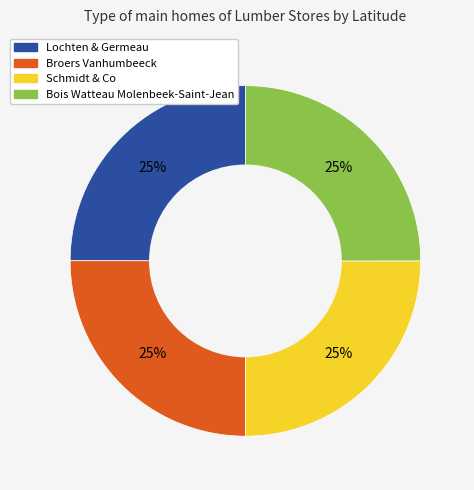

To the nearest percent, what portion does Schmidt & Co represent?

25%